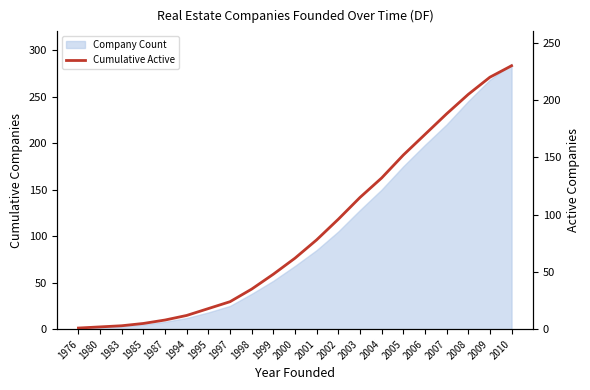

Where does the data first go above 62?

2001